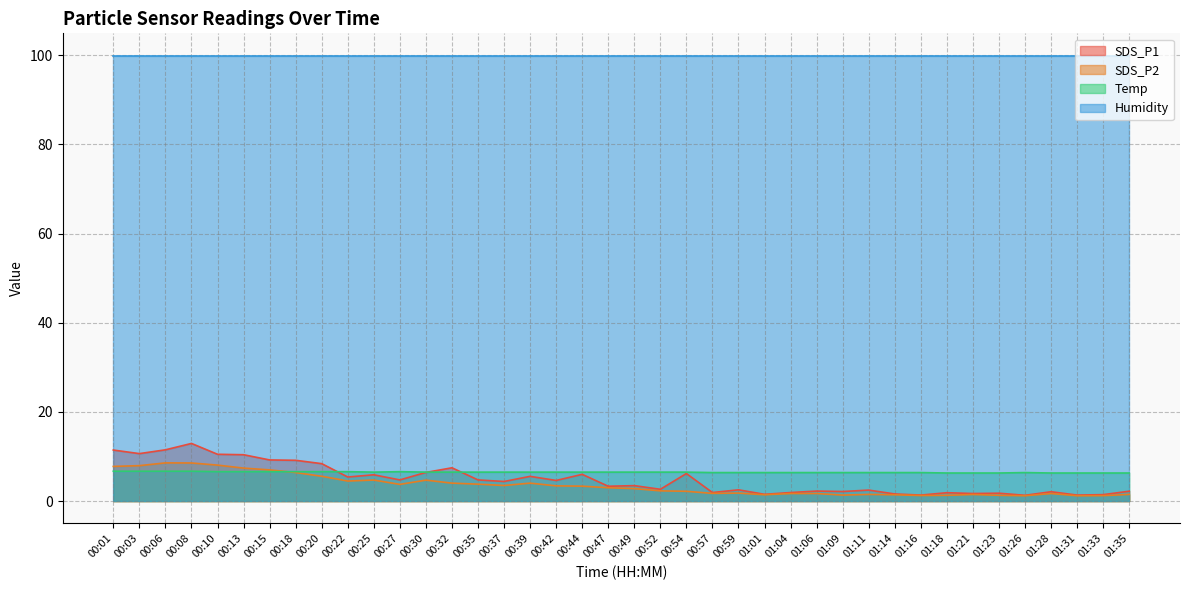

What is the approximate value of SDS_P2 at 00:01?

7.8